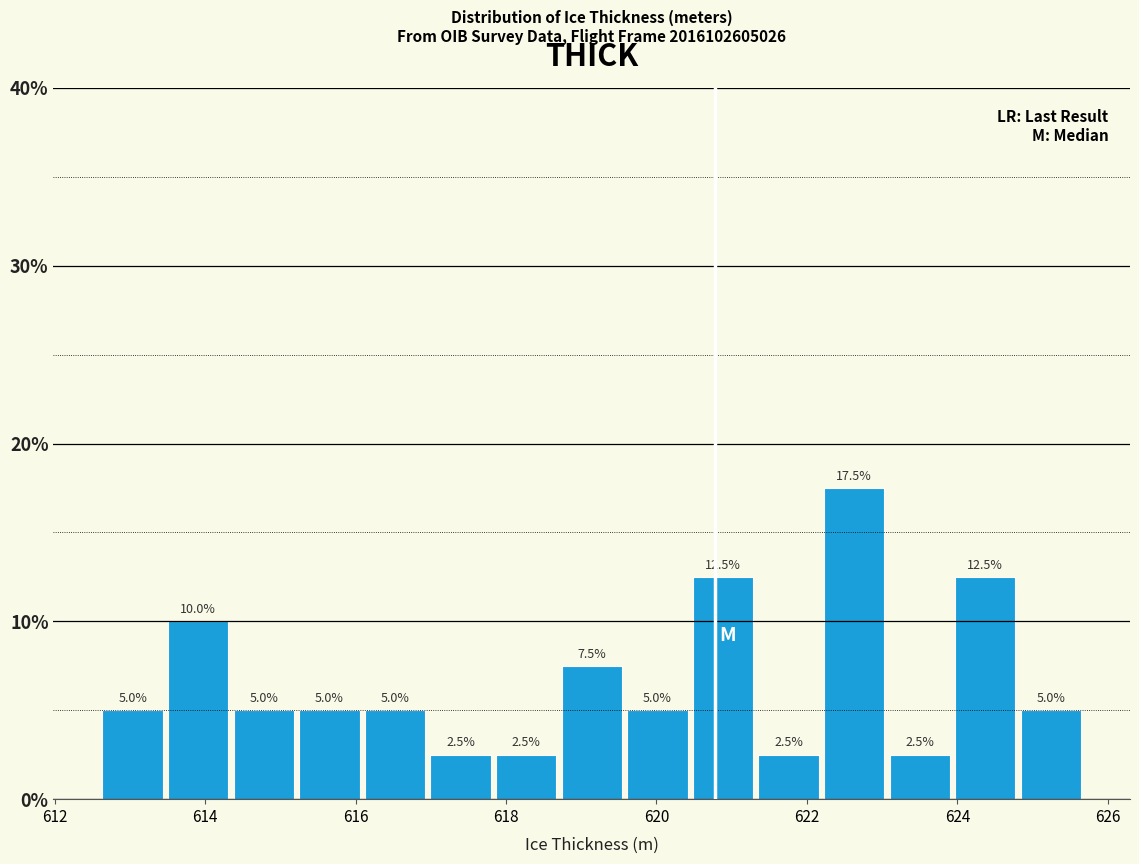

How tall is the bar that spans 619.6 to 620.4 on the x-axis? The bar edges are not printed on the chart, so give them approximately, as read against the axis.

5.0